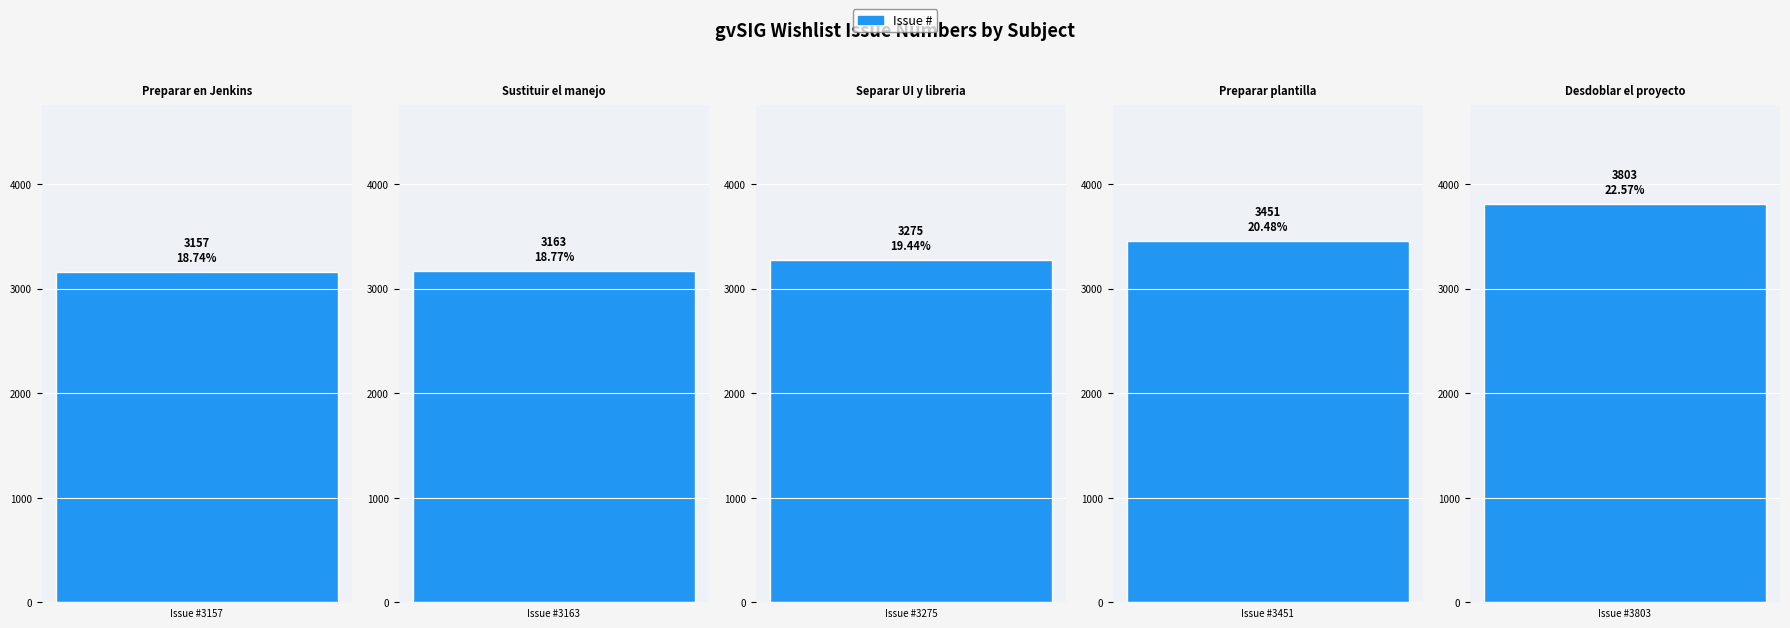

What is the value of the 5th bar from the left?

3803